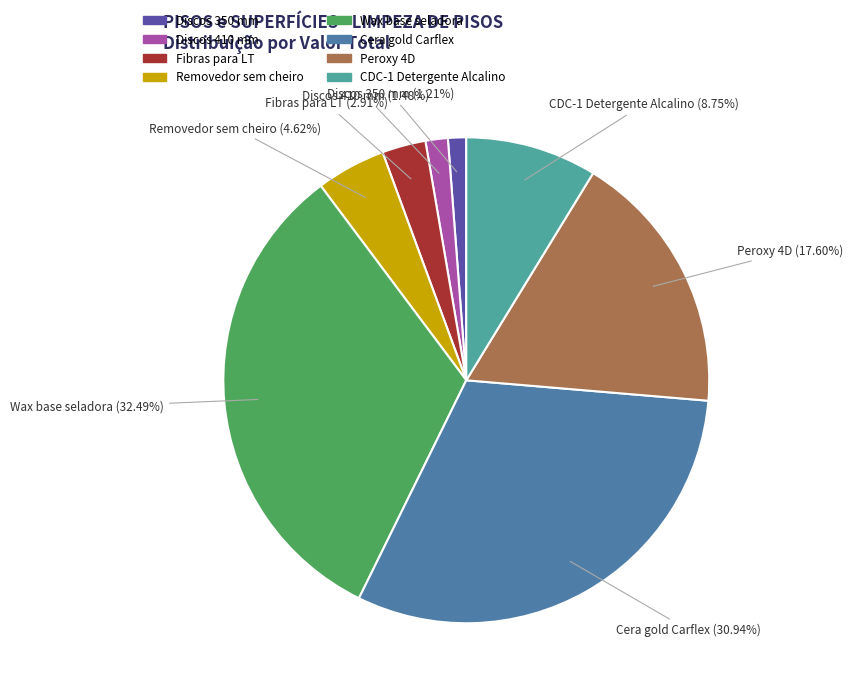

To the nearest percent, what percentage of the pie is CDC-1 Detergente Alcalino?

9%